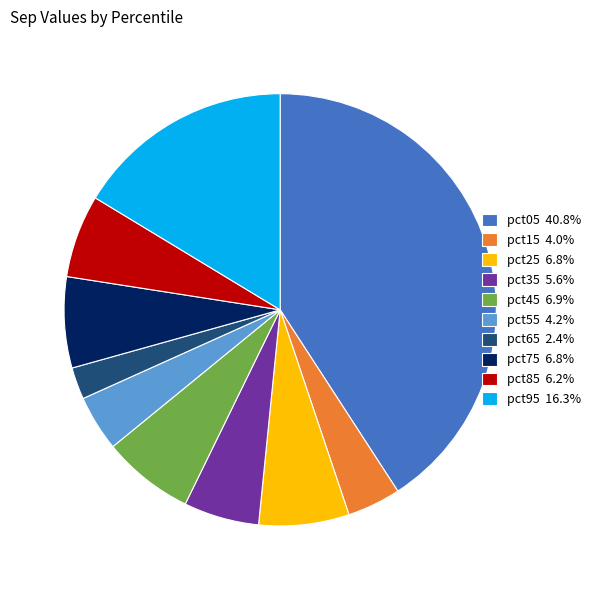

Which has a higher value, pct75 or pct05?

pct05